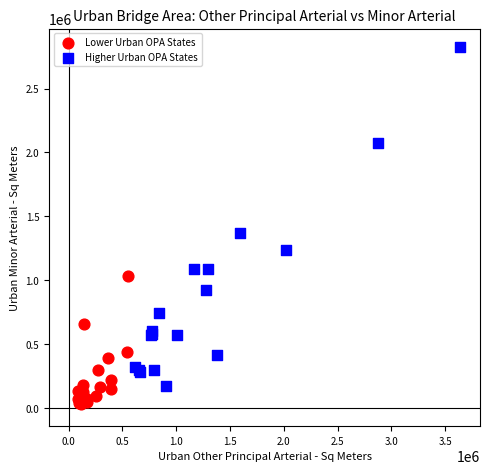

What are all the series names shown in the legend?

Lower Urban OPA States, Higher Urban OPA States